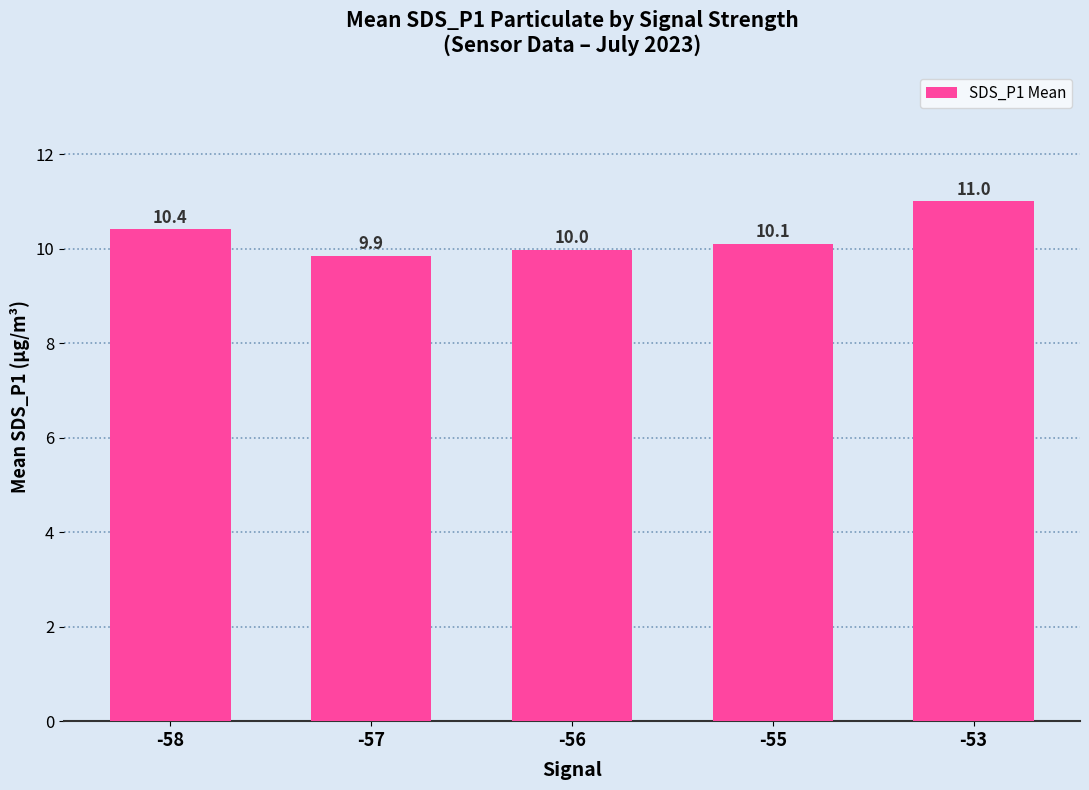

The value at -58 is 4.8. True or false?

False